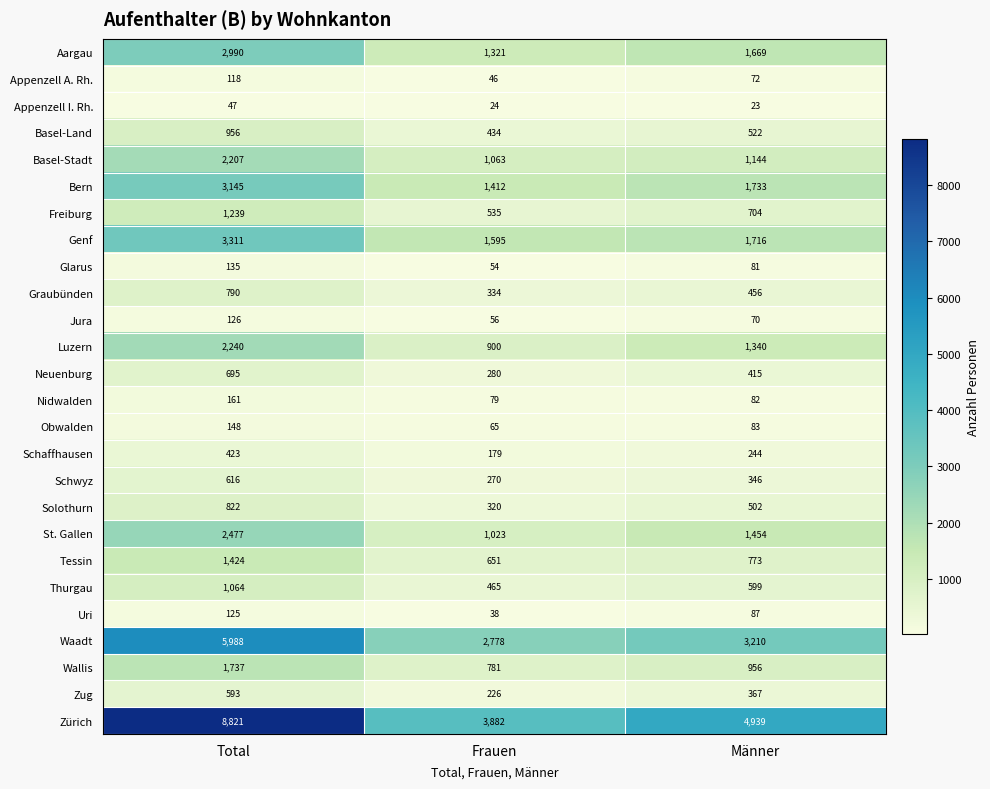

Where is Neuenburg nearest to the value 487?

Männer